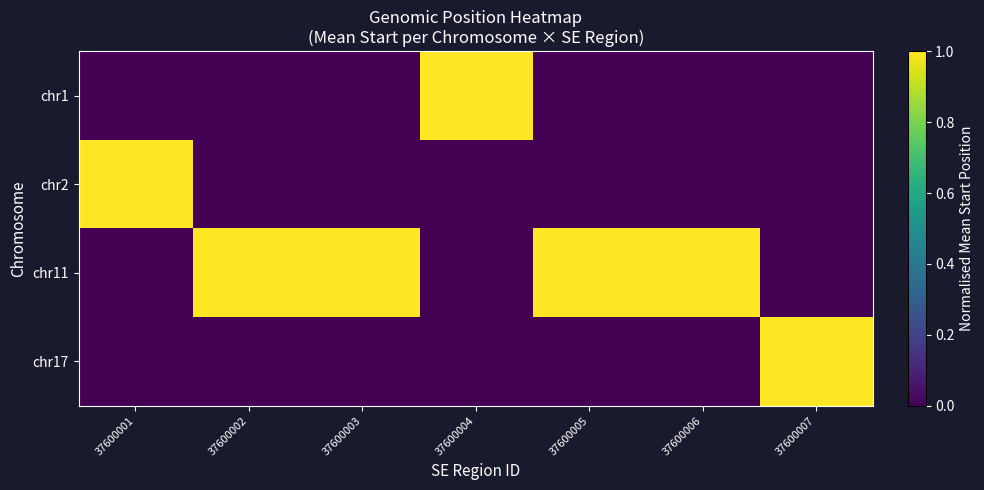

Reading left to right, what are all the values shown in this chart?

chr1: 37600001=0	37600002=0	37600003=0	37600004=1	37600005=0	37600006=0	37600007=0
chr2: 37600001=1	37600002=0	37600003=0	37600004=0	37600005=0	37600006=0	37600007=0
chr11: 37600001=0	37600002=1	37600003=1	37600004=0	37600005=1	37600006=1	37600007=0
chr17: 37600001=0	37600002=0	37600003=0	37600004=0	37600005=0	37600006=0	37600007=1